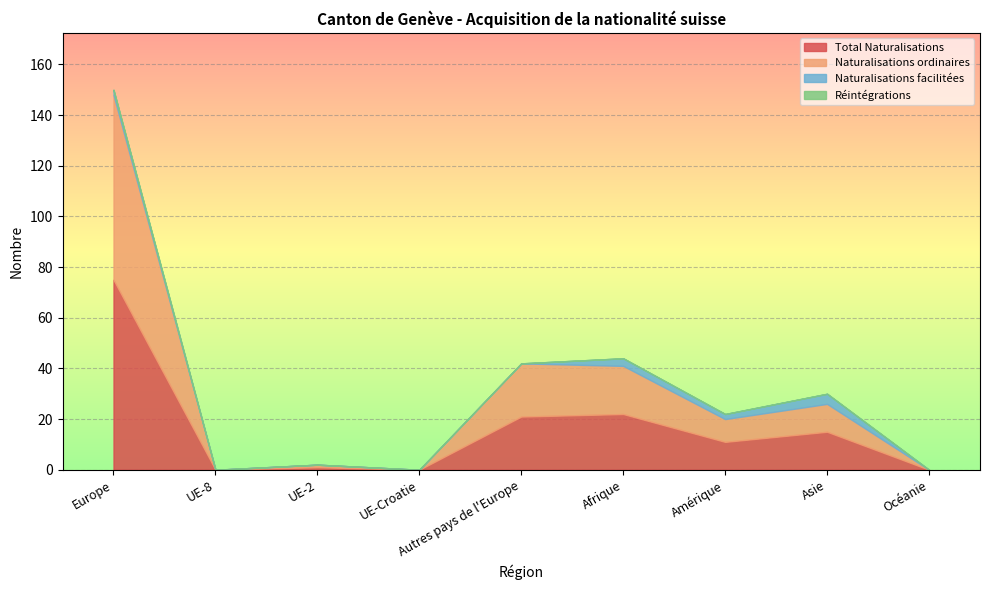

Does the chart display data point markers on the line(s)?

No